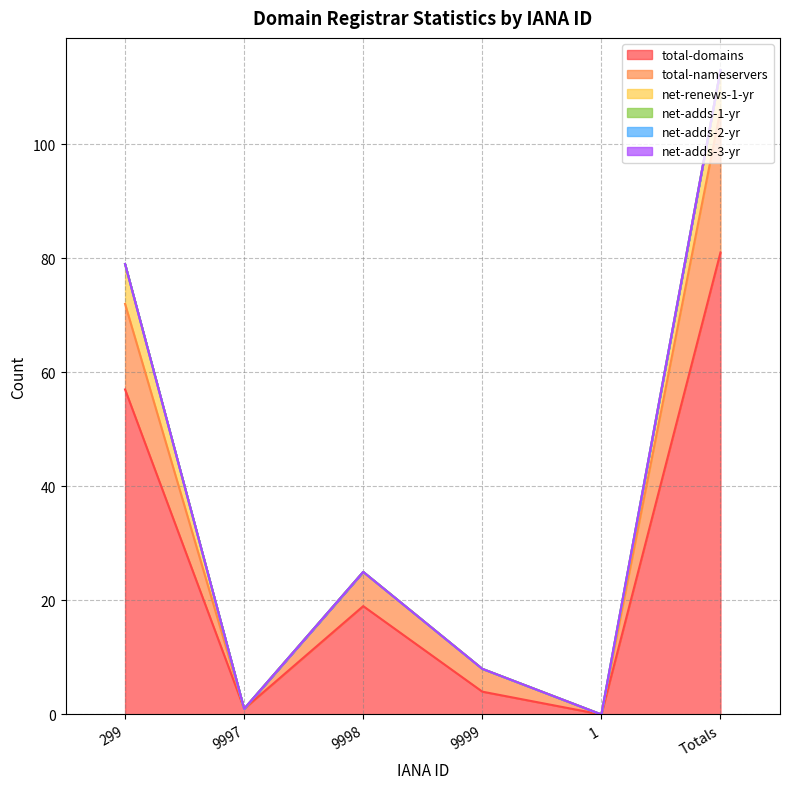

Rank the series at 299 from highest to lowest value.

total-domains, total-nameservers, net-renews-1-yr, net-adds-1-yr, net-adds-2-yr, net-adds-3-yr